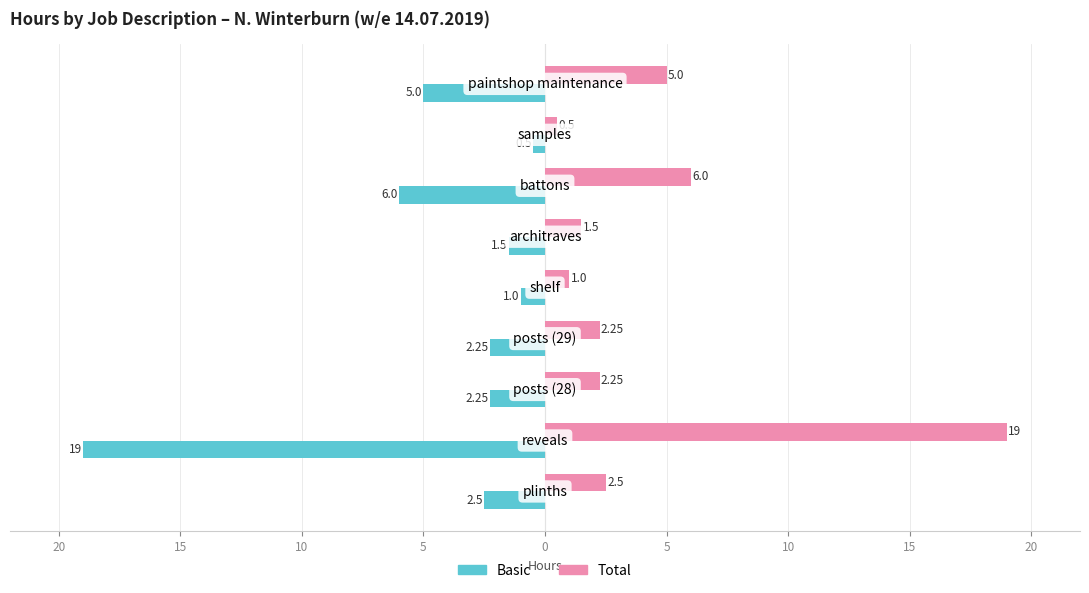

Which series has the largest range (max minus min)?

Basic